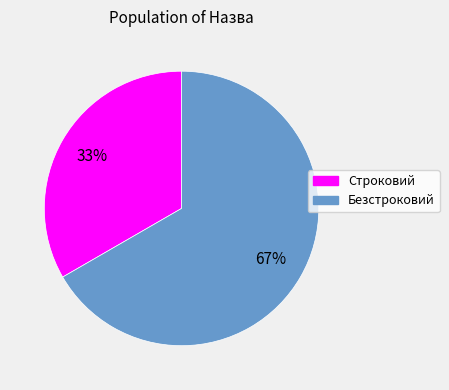

To the nearest percent, what is the average slice percentage?

50%